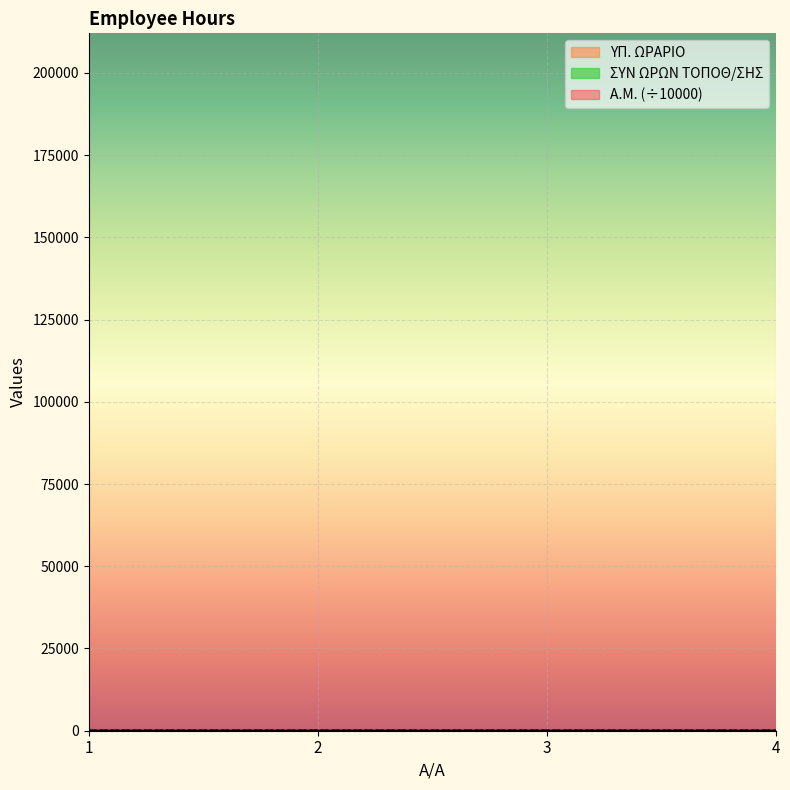

In SYN ORON TOPOTH/SIS, how many points are lower than both neighbors (excluding endpoints)?

1